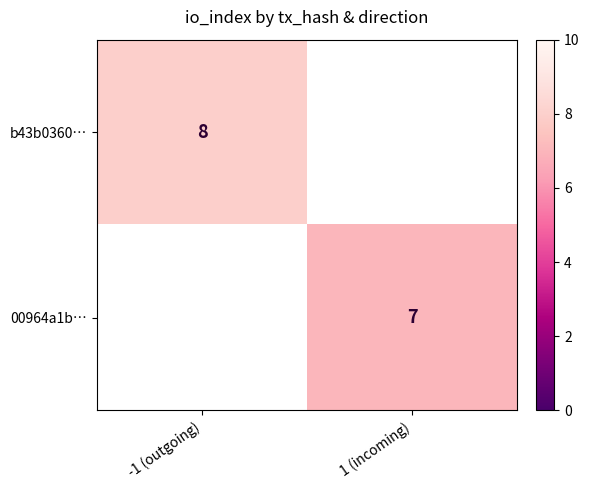

The value of b43b0360… at -1 (outgoing) is 8. True or false?

True